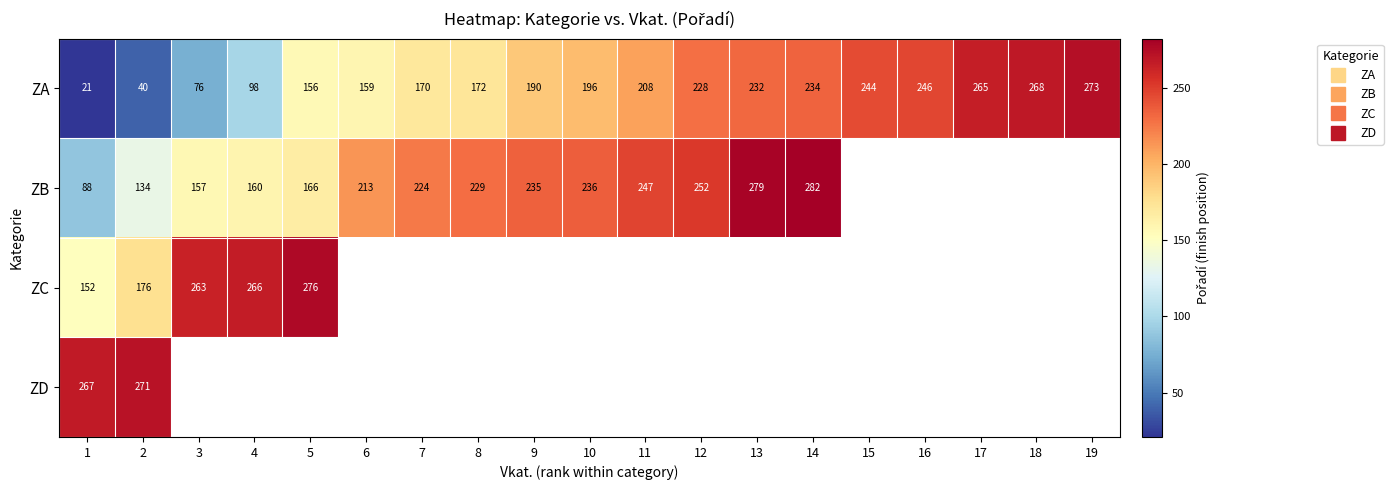

How many series are shown in this chart?

4